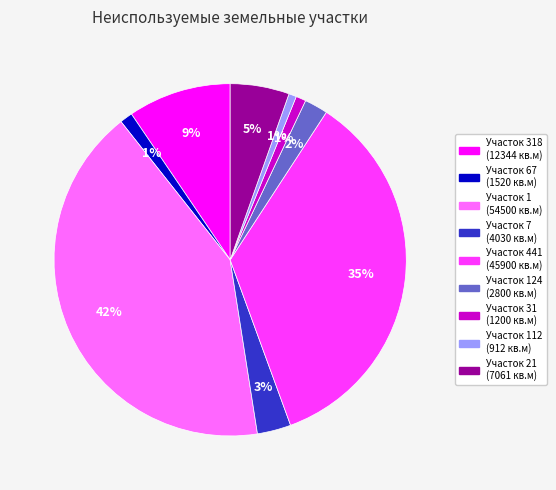

Is the sum of Участок 21 (7061 кв.м) and Участок 1 (54500 кв.м) greater than half?

No